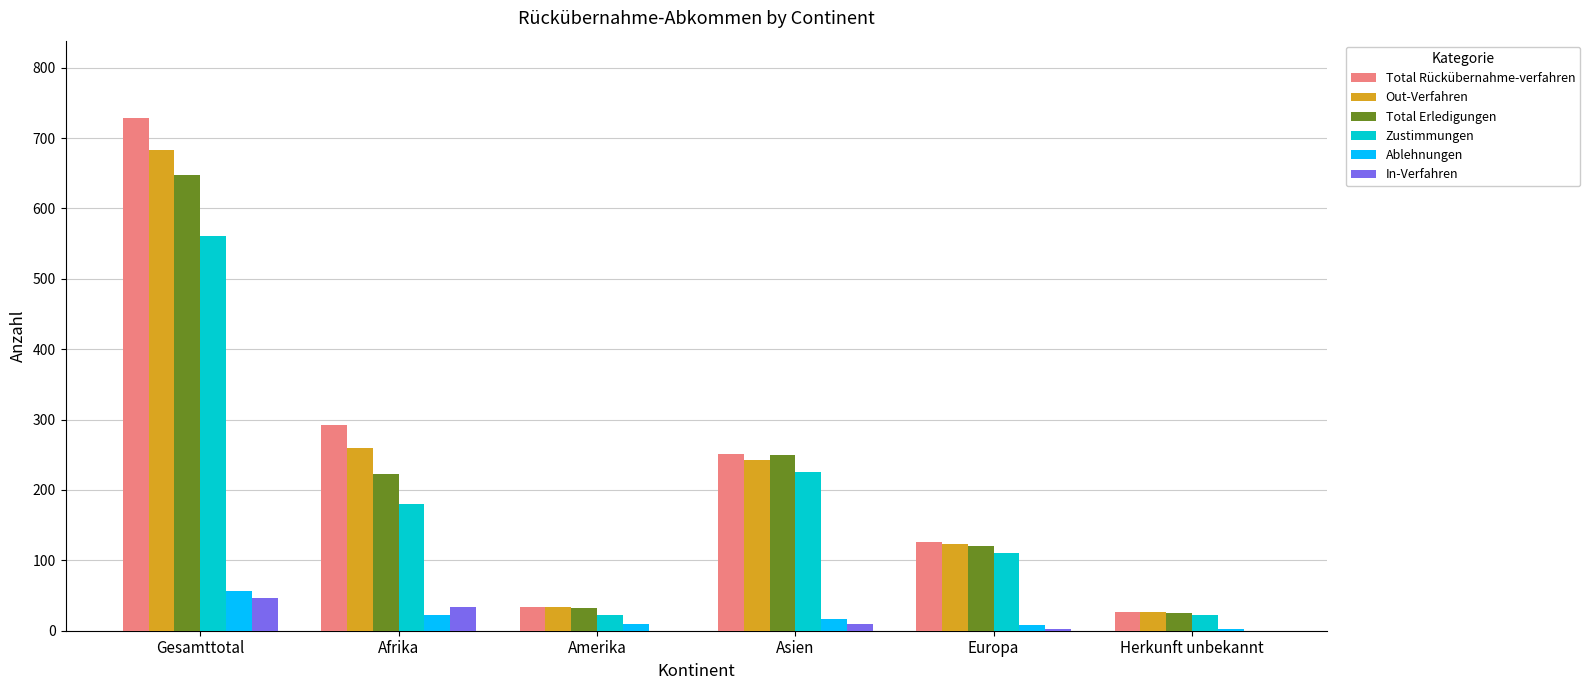

At which category is the sum across all series the highest?

Gesamttotal